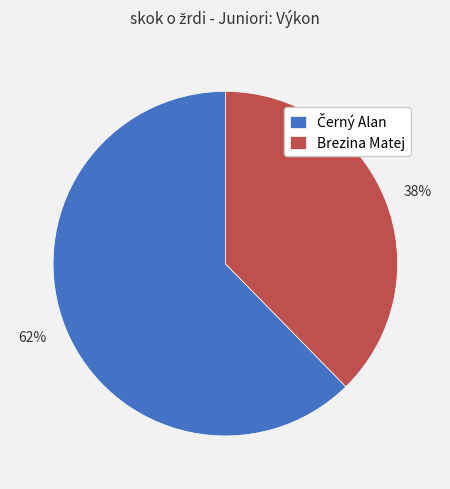

To the nearest percent, what portion does Brezina Matej represent?

38%